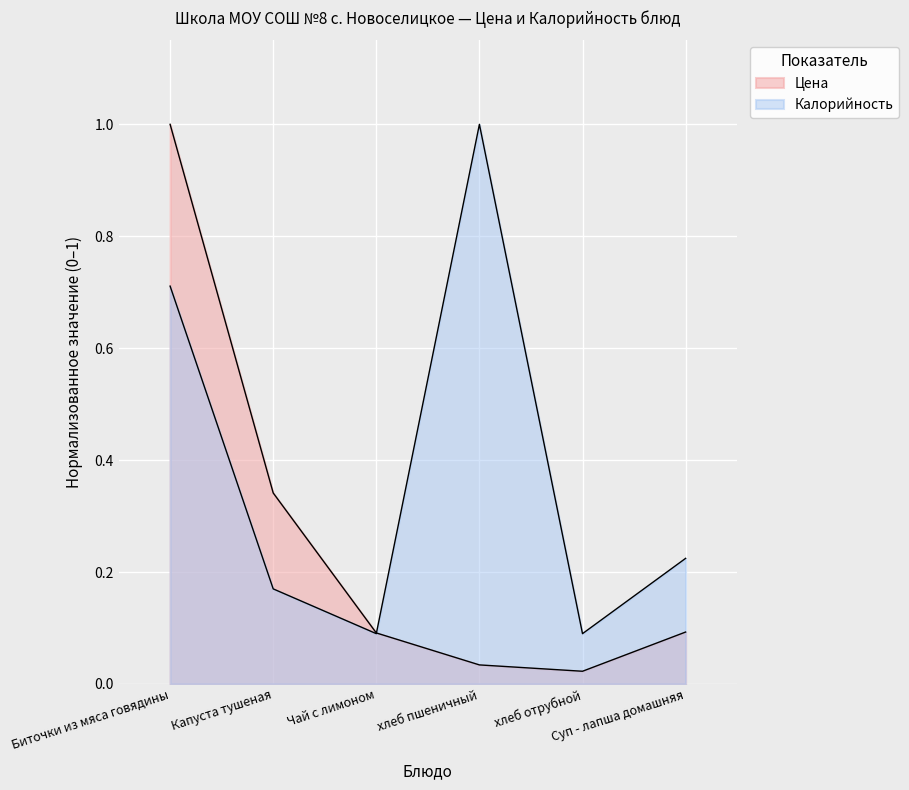

How many lines are shown in the chart?

2